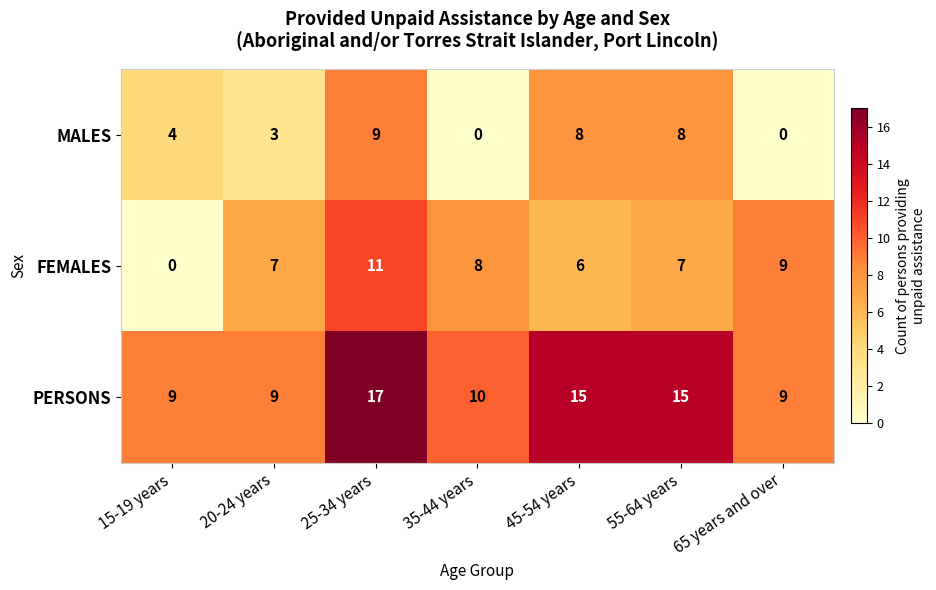

The value of FEMALES at 45-54 years is 6. True or false?

True